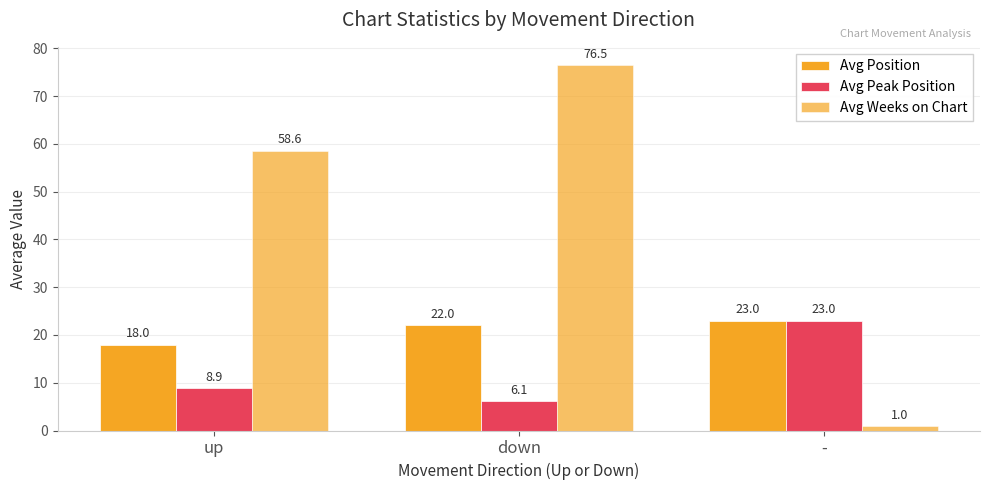

Reading left to right, list all the values displayed in this chart.

Avg Position: up=18.0	down=22.0	-=23.0
Avg Peak Position: up=8.9	down=6.1	-=23.0
Avg Weeks on Chart: up=58.6	down=76.5	-=1.0